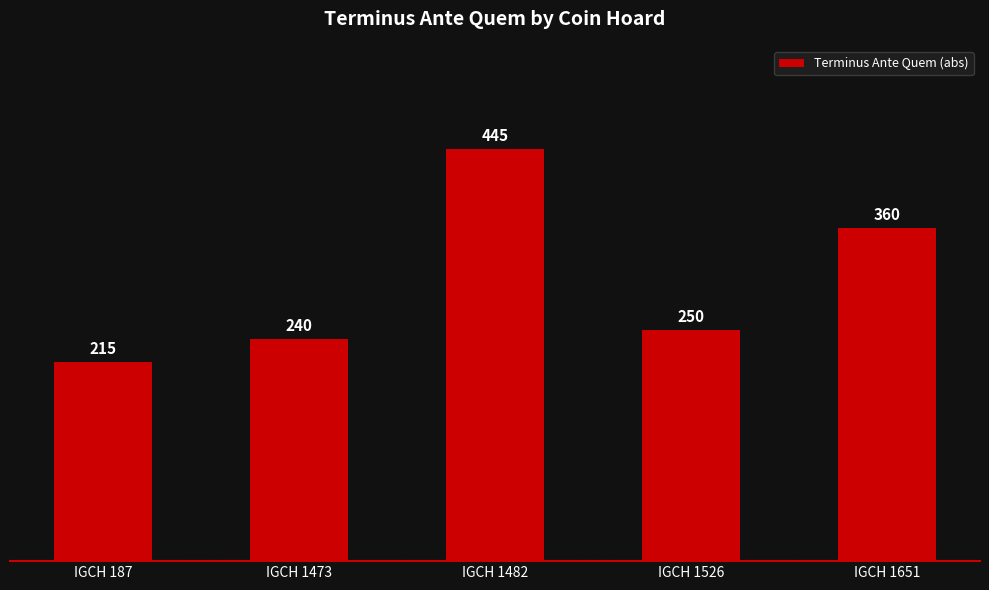

Reading right to left, extract all data points from this chart.

360	250	445	240	215